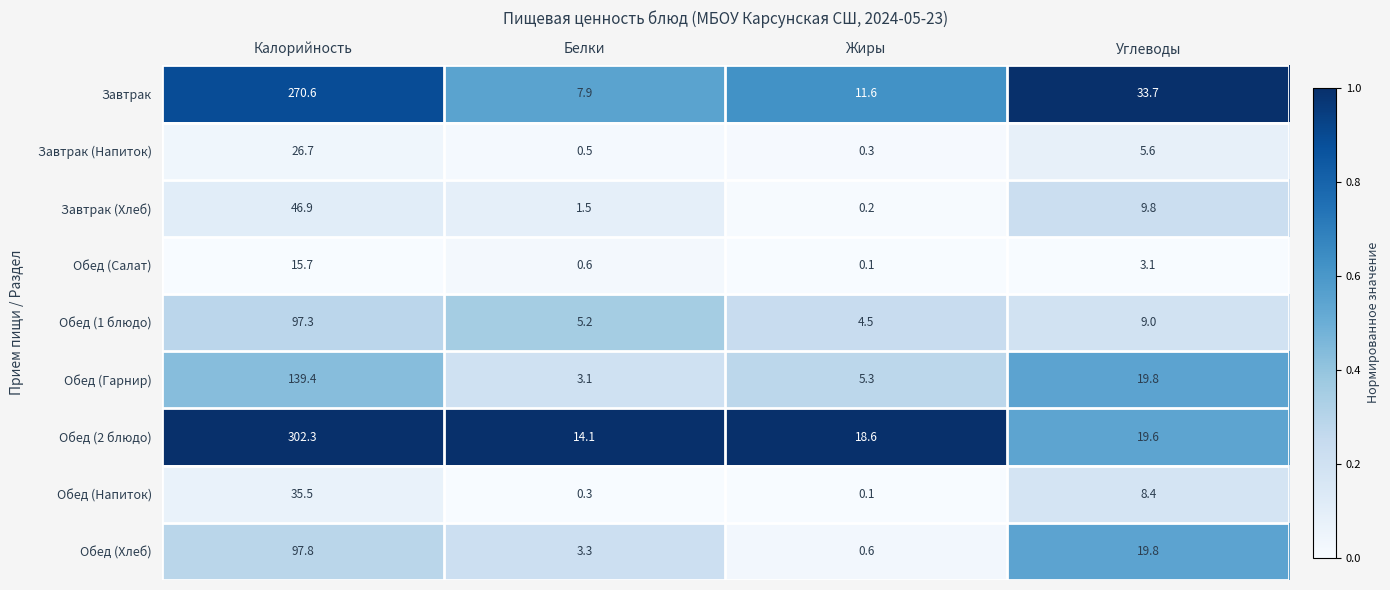

At how many categories does at least one series exceed 0?

4